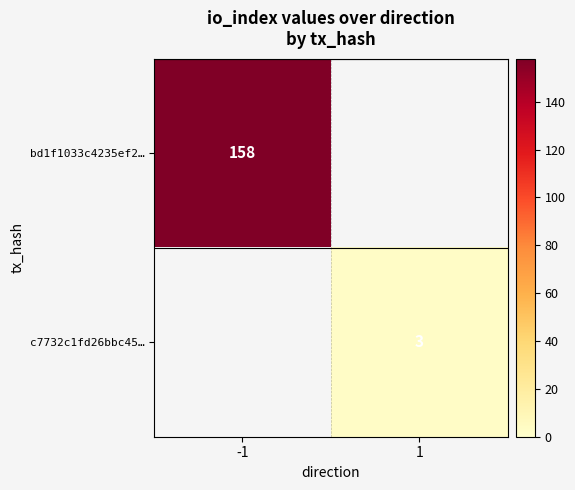

Is it true that c7732c1fd26bbc45… equals 3 at 1?

True